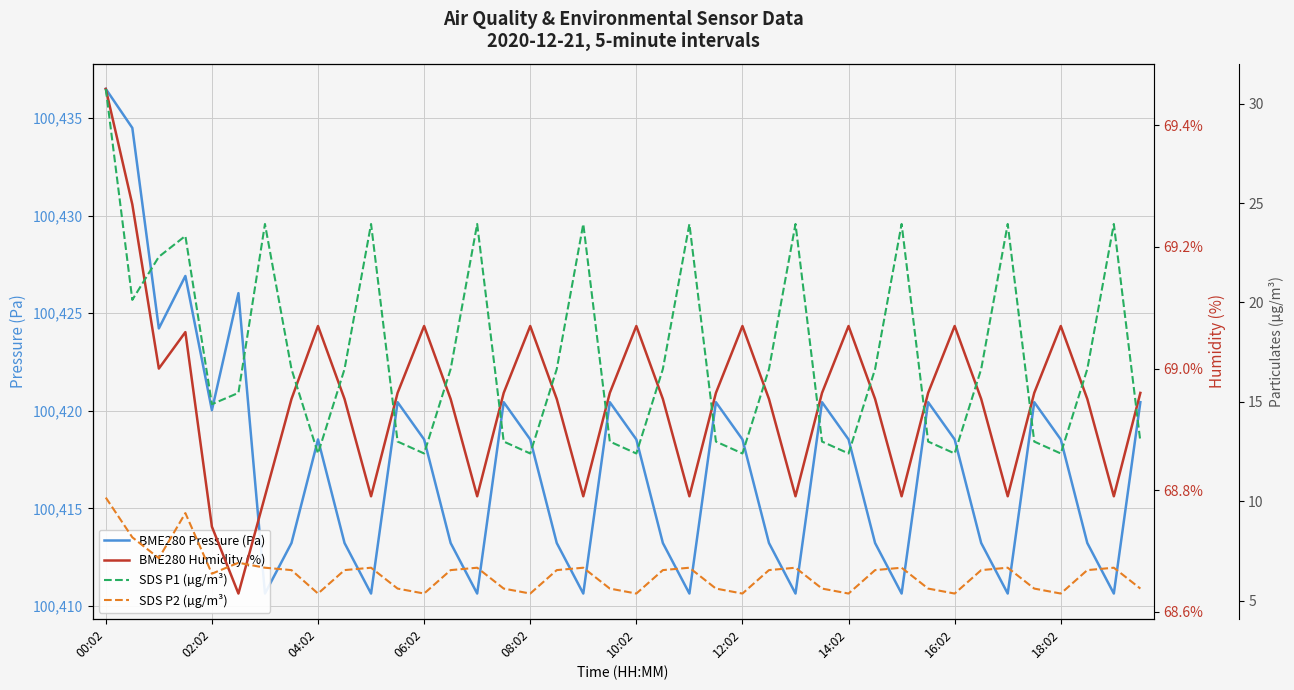

What is the difference between the highest and lowest values at 34?

100404.0